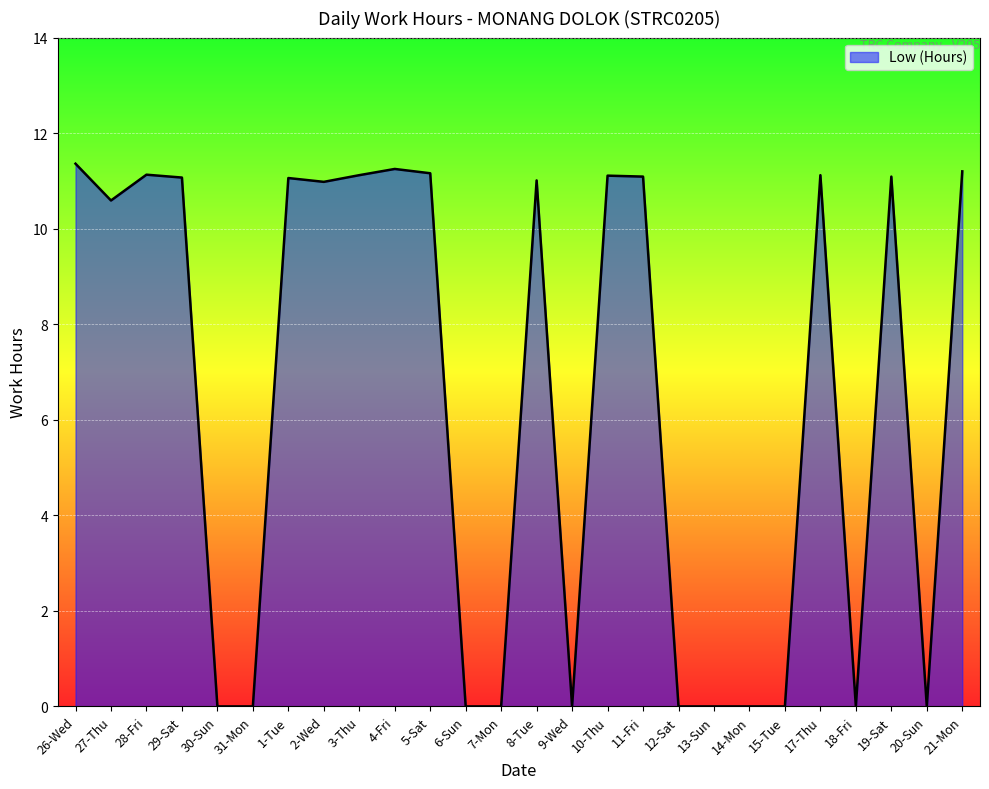

The value at 21-Mon is 7.7. True or false?

False